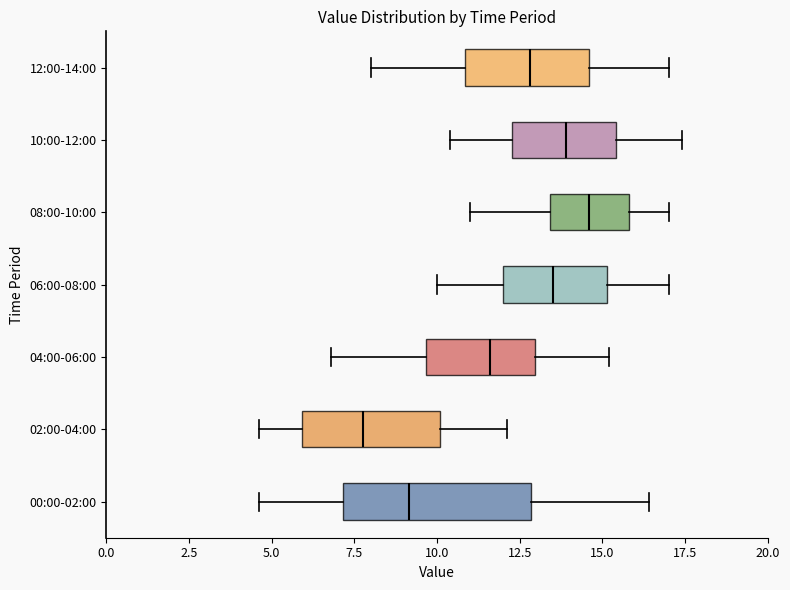

Reading bottom to top, read every box against the x-axis: the position of its median line, the range the box covers, and the ends of its whiskers. The values are not printed on the chart, so give them approximately, as read against the axis.

00:00-02:00: median 9.0, box 7.0 to 13.0, whiskers 4.5 to 16.5
02:00-04:00: median 8.0, box 6.0 to 10.0, whiskers 4.5 to 12.0
04:00-06:00: median 11.5, box 9.5 to 13.0, whiskers 7.0 to 15.0
06:00-08:00: median 13.5, box 12.0 to 15.0, whiskers 10.0 to 17.0
08:00-10:00: median 14.5, box 13.5 to 16.0, whiskers 11.0 to 17.0
10:00-12:00: median 14.0, box 12.5 to 15.5, whiskers 10.5 to 17.5
12:00-14:00: median 13.0, box 11.0 to 14.5, whiskers 8.0 to 17.0